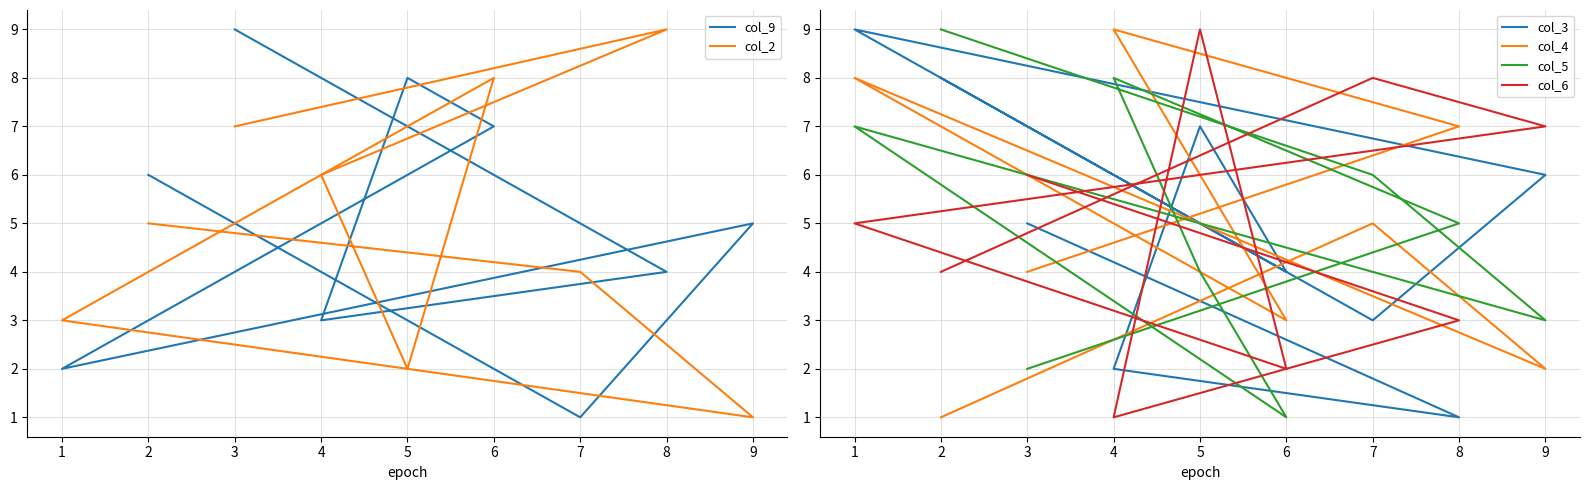

How many intersections are there between col_5 and col_9?

5